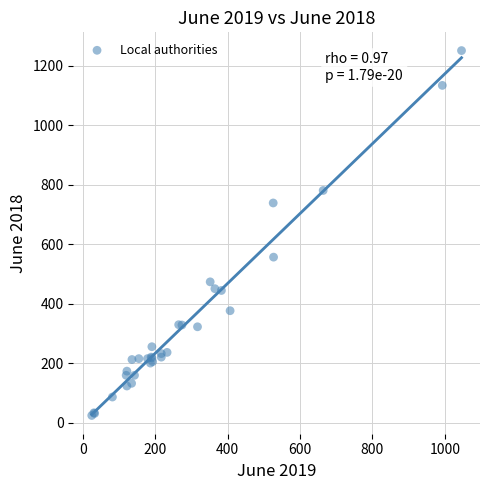

What Y value in the scatter plot is closest to 638?

557